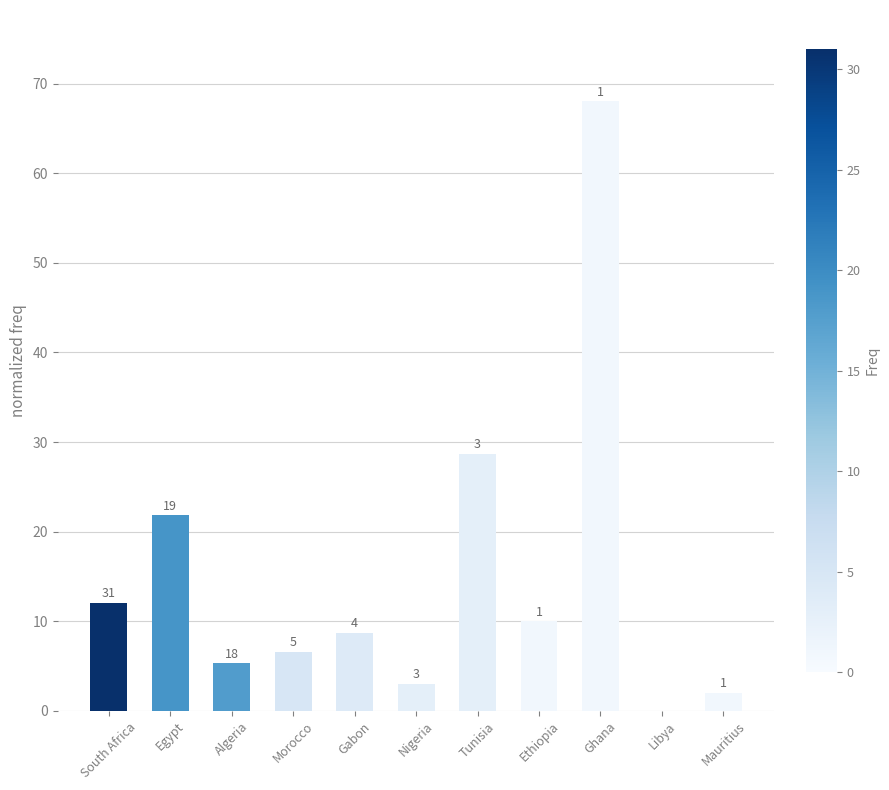

How many series are shown in this chart?

1